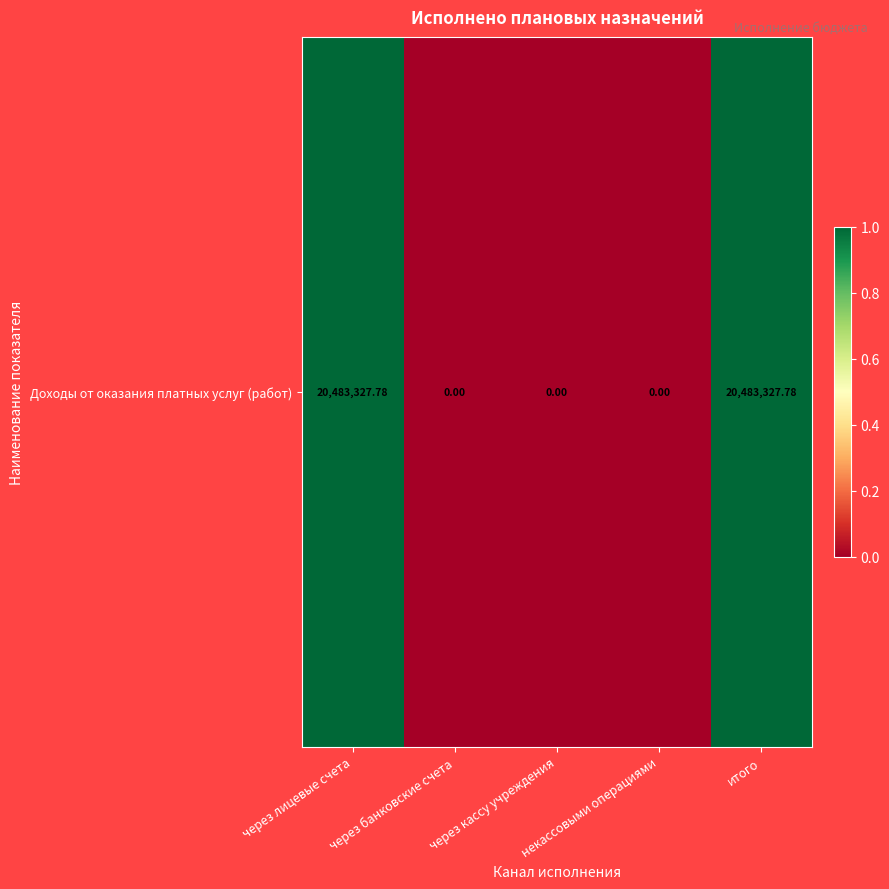

How many positive values are there?

2